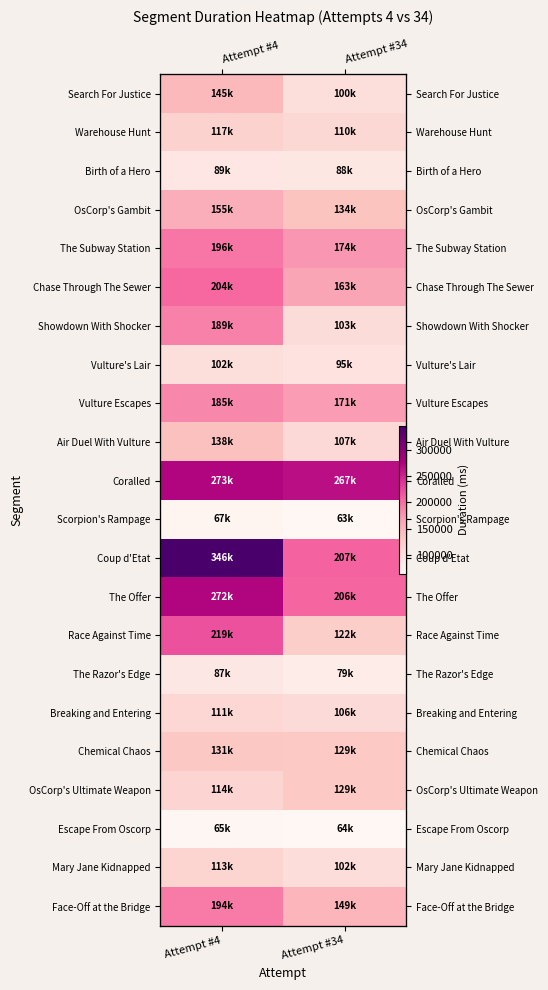

The The Razor's Edge series shows 17370 at Attempt #34. True or false?

False